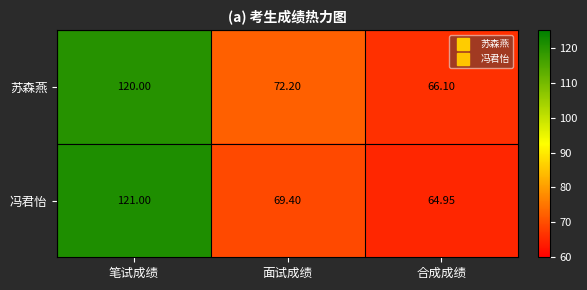

Is the value of 苏森燕 at 笔试成绩 greater than the value of 冯君怡 at 合成成绩?

Yes